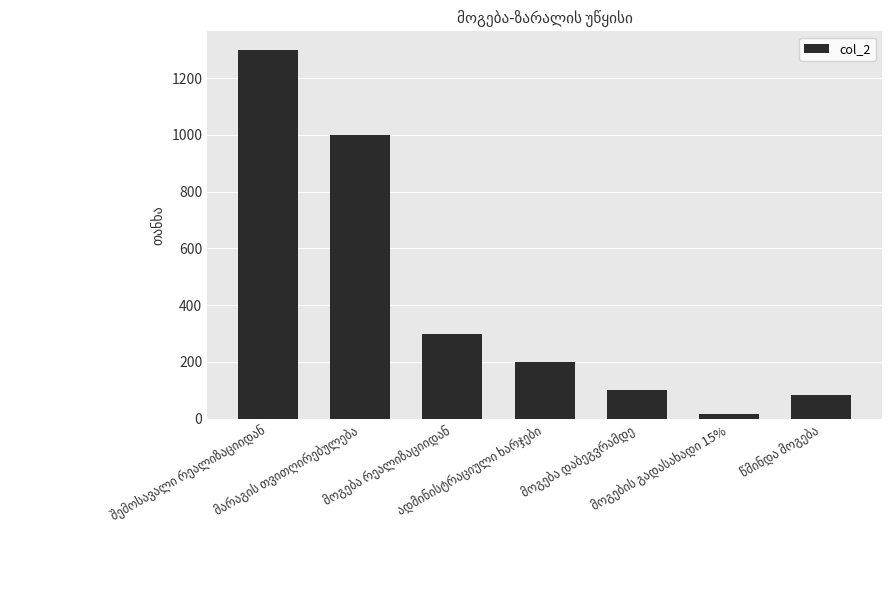

What is the greatest value displayed?

1300